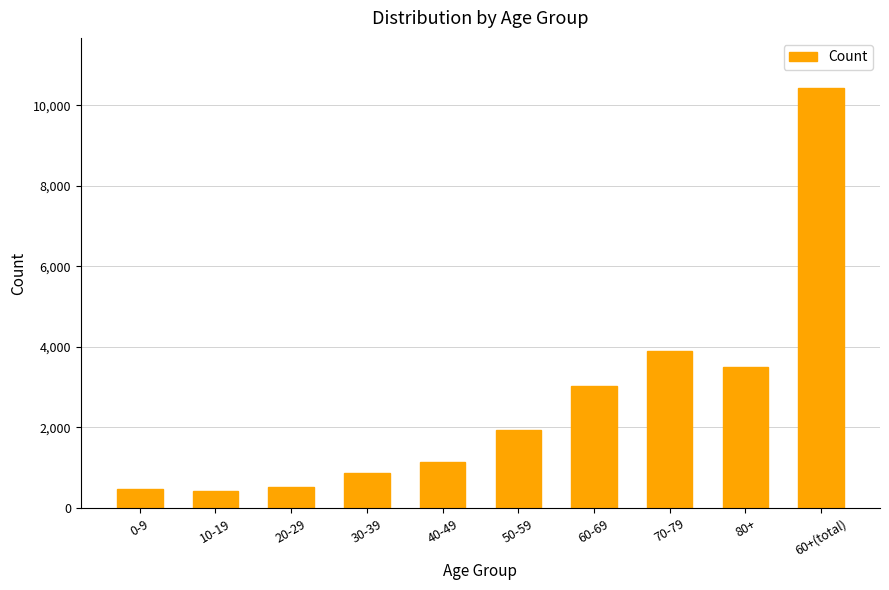

What is the label of the 8th bar from the left?

70-79